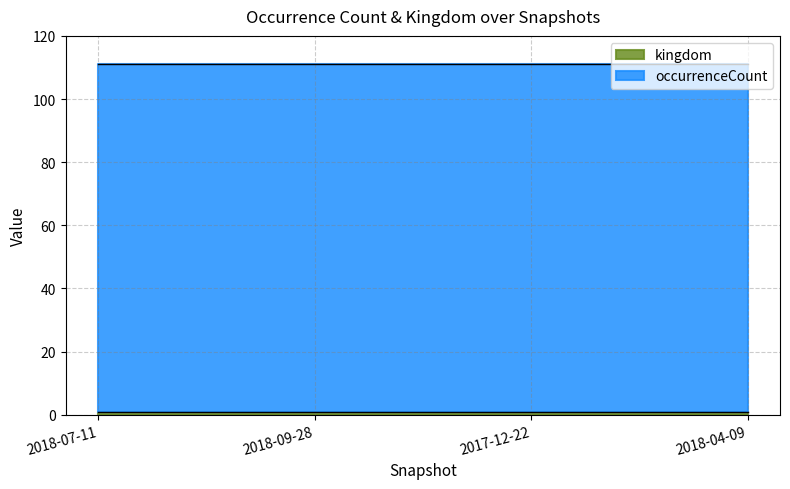

What is the minimum value shown in the chart?

1